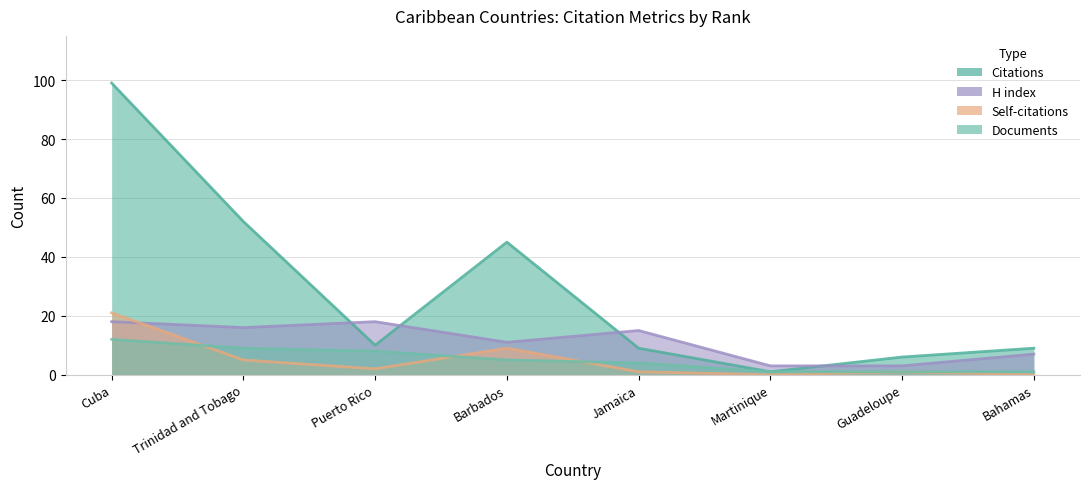

True or false: H index and Documents intersect in this chart.

False